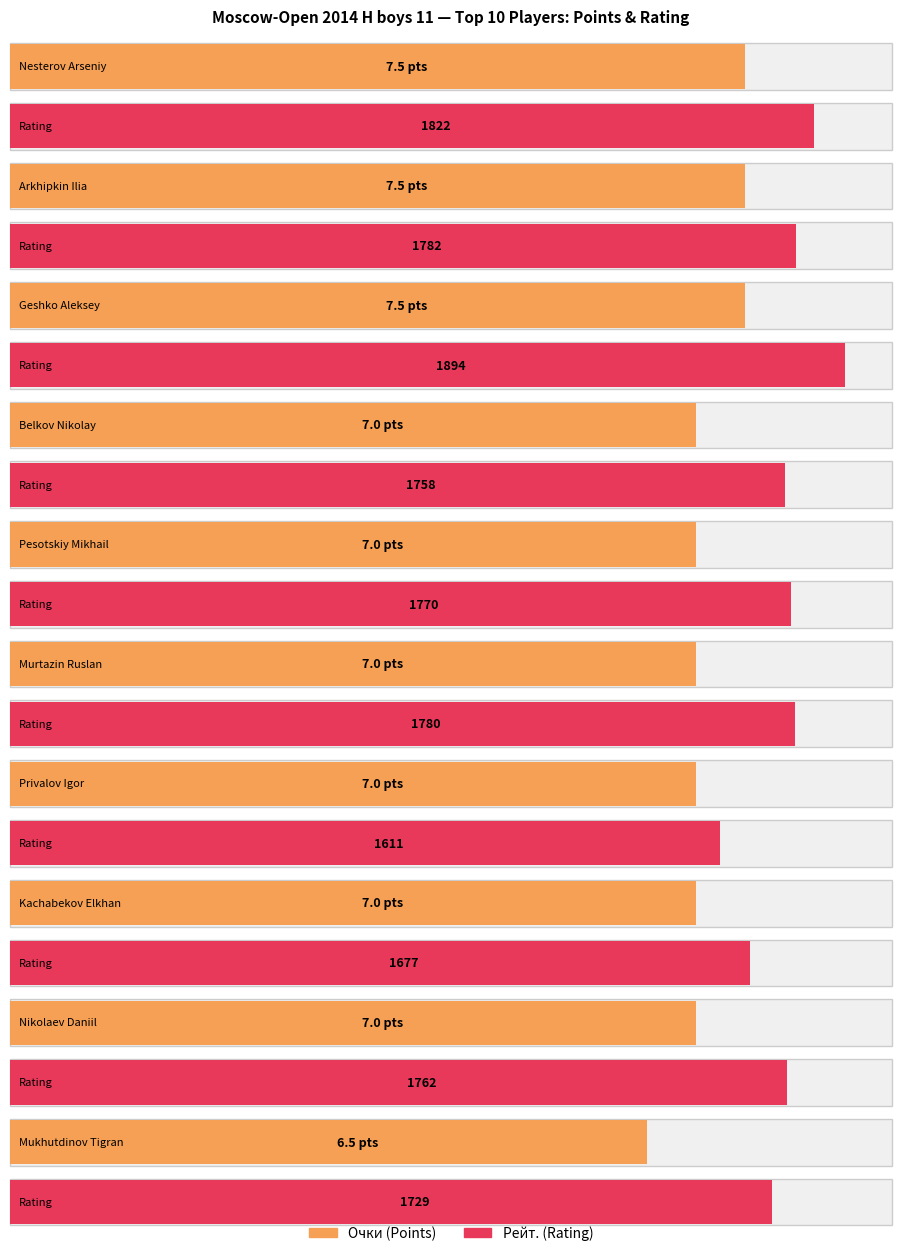

Between Geshko Aleksey and Privalov Igor, which series saw the biggest shift?

Рейт.